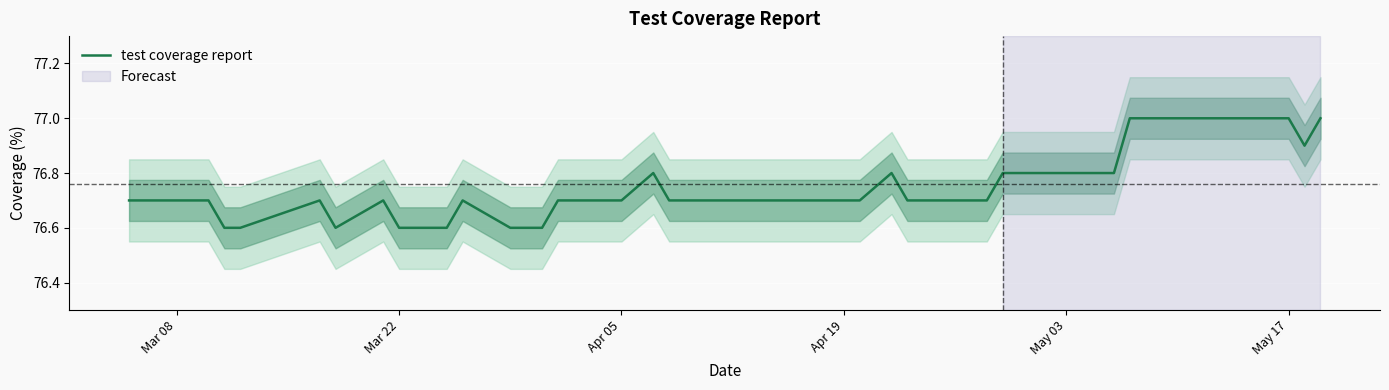

True or false: test coverage report has a value of 77.0 at May 17.

True